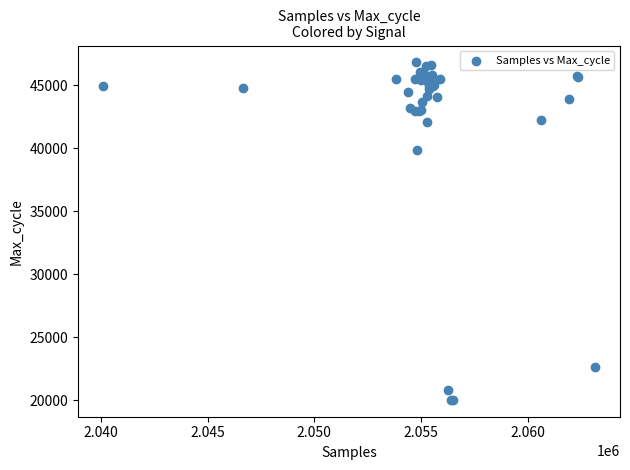

What Y value in the scatter plot is closest to 33418?

39816